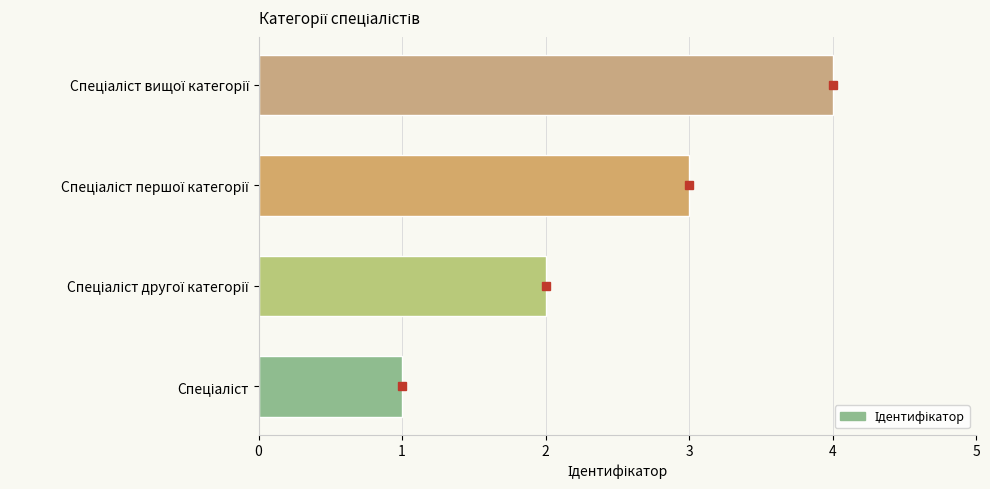

How many categories are shown in the chart?

4